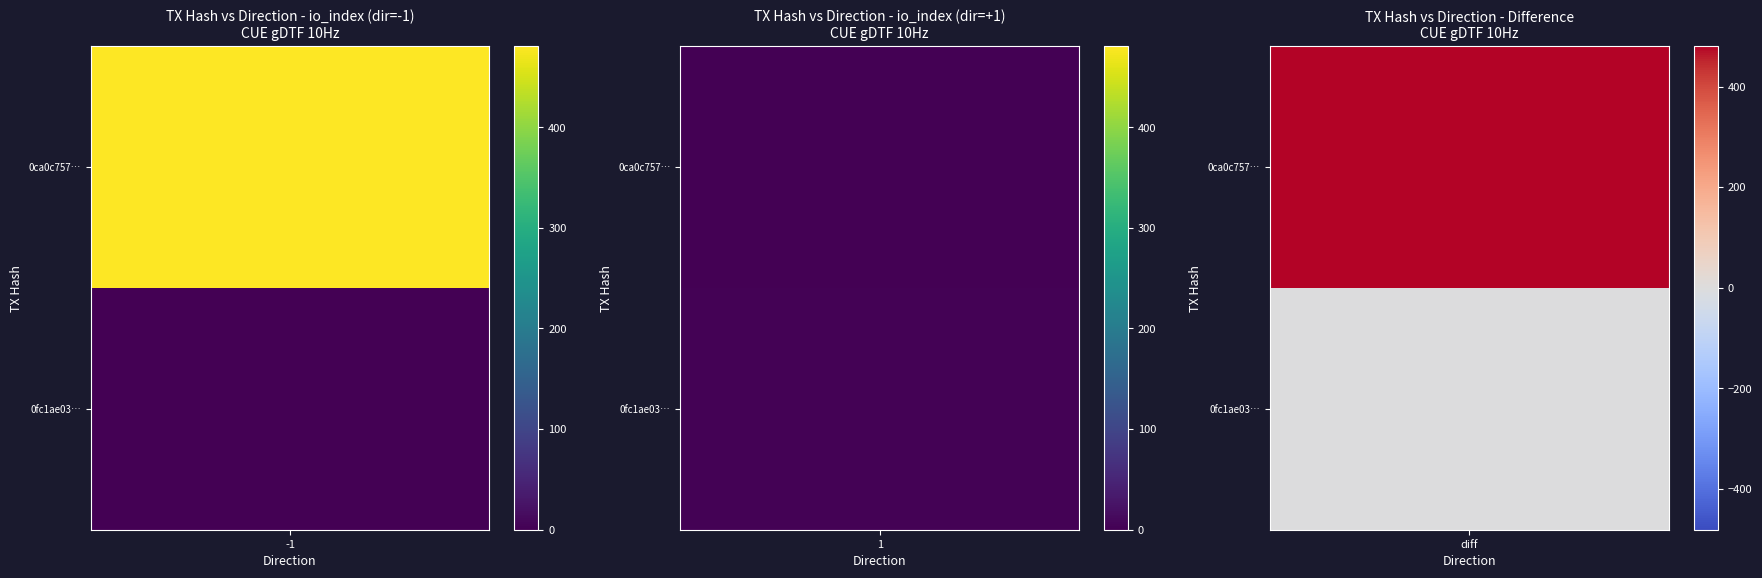

Count the 0fc1ae03d895430dba26d3a01c4a4520405cc4e values in the range 1 to 3.

2